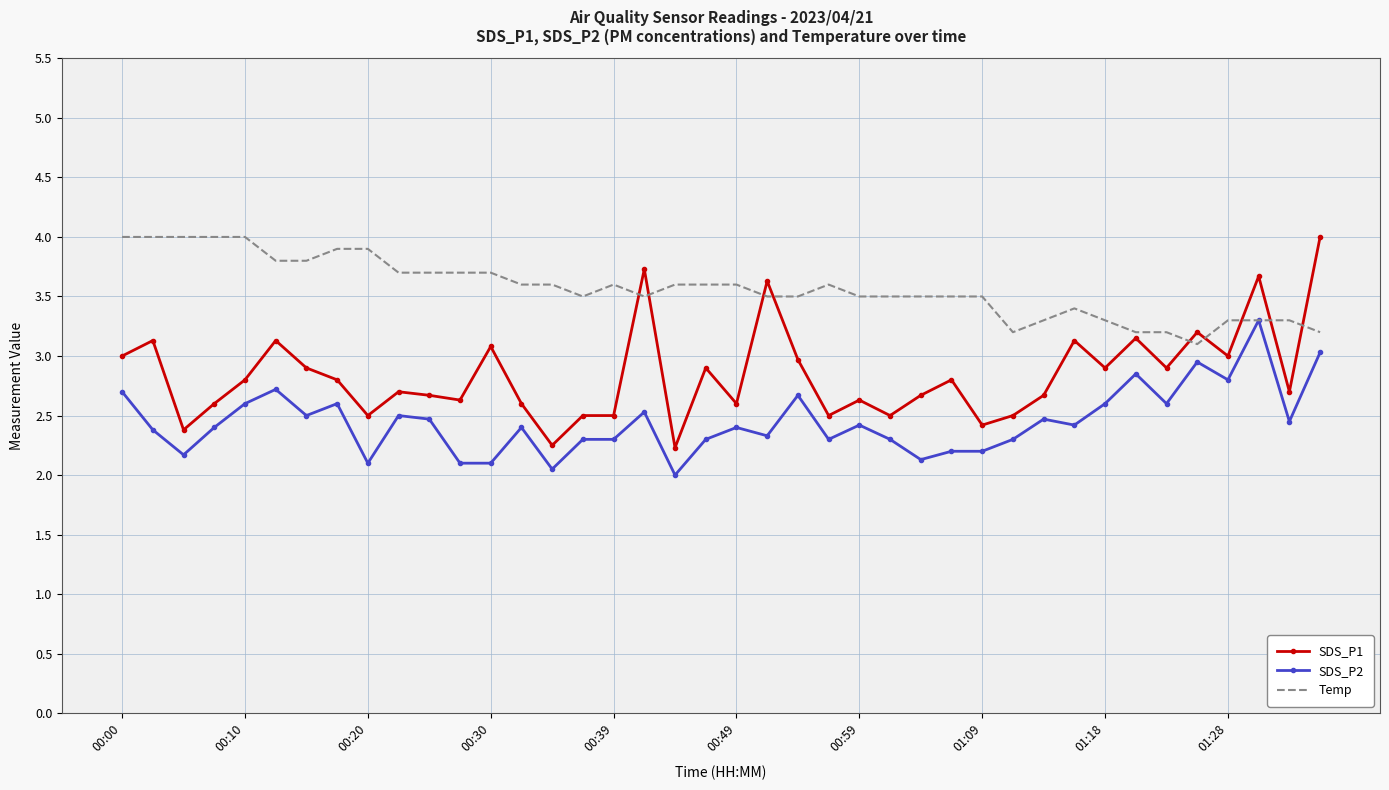

How many Temp values are between 3 and 4?

40